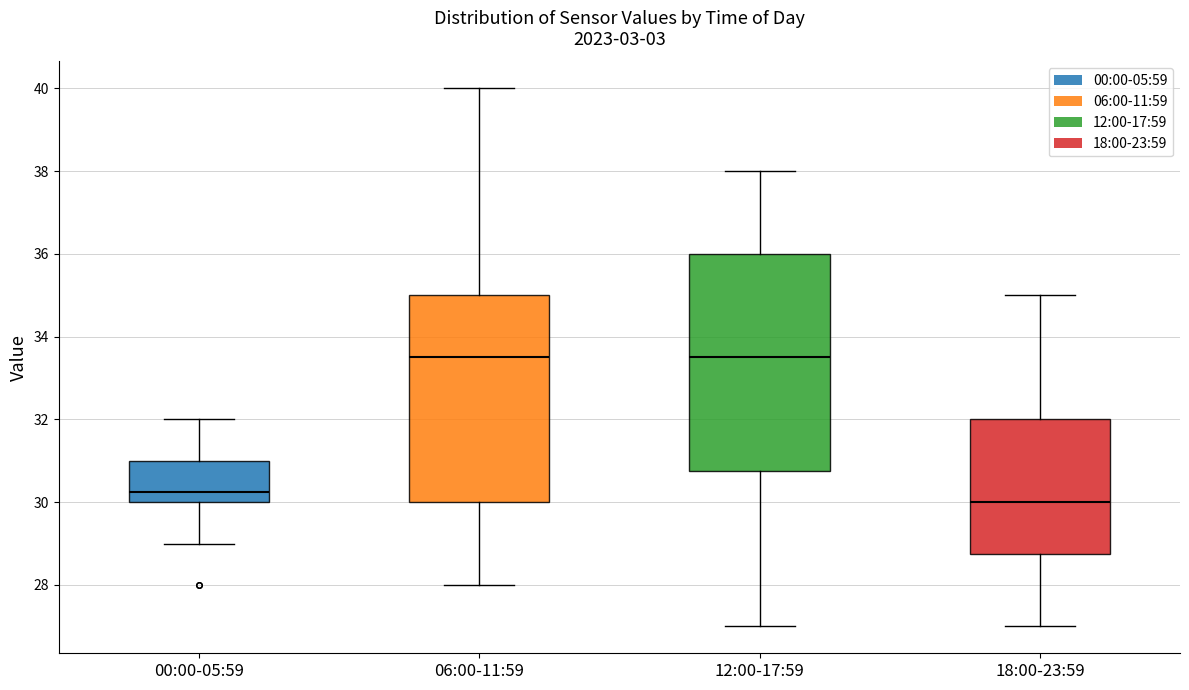

Where does the upper whisker of the box for 12:00-17:59 end on the y-axis? The values are not printed on the chart, so give them approximately, as read against the axis.

38.0